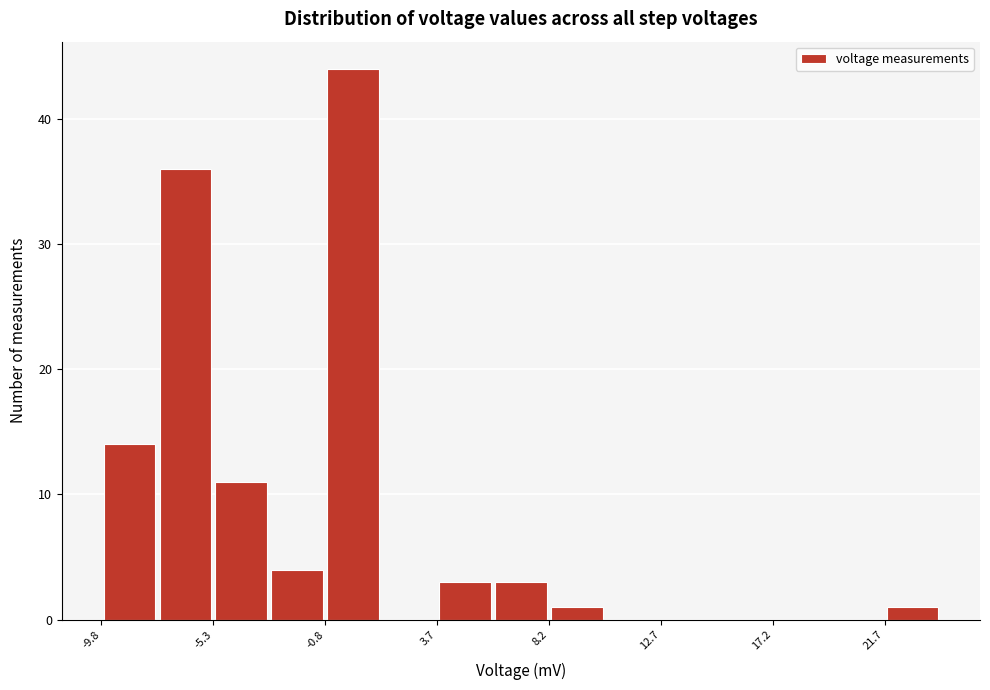

Reading left to right, transcribe this chart: for each bar, give the range it covers on the x-axis and its height. Neither the bar edges nor the heights are printed on the chart, so give them approximately, as read against the axes.

-10.0 to -7.5: 14
-7.5 to -5.5: 36
-5.5 to -3.0: 11
-3.0 to -1.0: 4
-1.0 to 1.5: 44
1.5 to 3.5: 0
3.5 to 6.0: 3
6.0 to 8.0: 3
8.0 to 10.5: 1
10.5 to 12.5: 0
12.5 to 15.0: 0
15.0 to 17.0: 0
17.0 to 19.5: 0
19.5 to 21.5: 0
21.5 to 24.0: 1